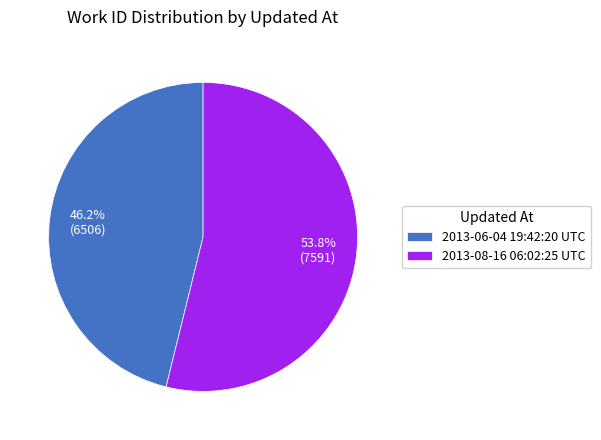

To the nearest percent, what is the difference between the 2013-08-16 06:02:25 UTC and 2013-06-04 19:42:20 UTC slice percentages?

8%